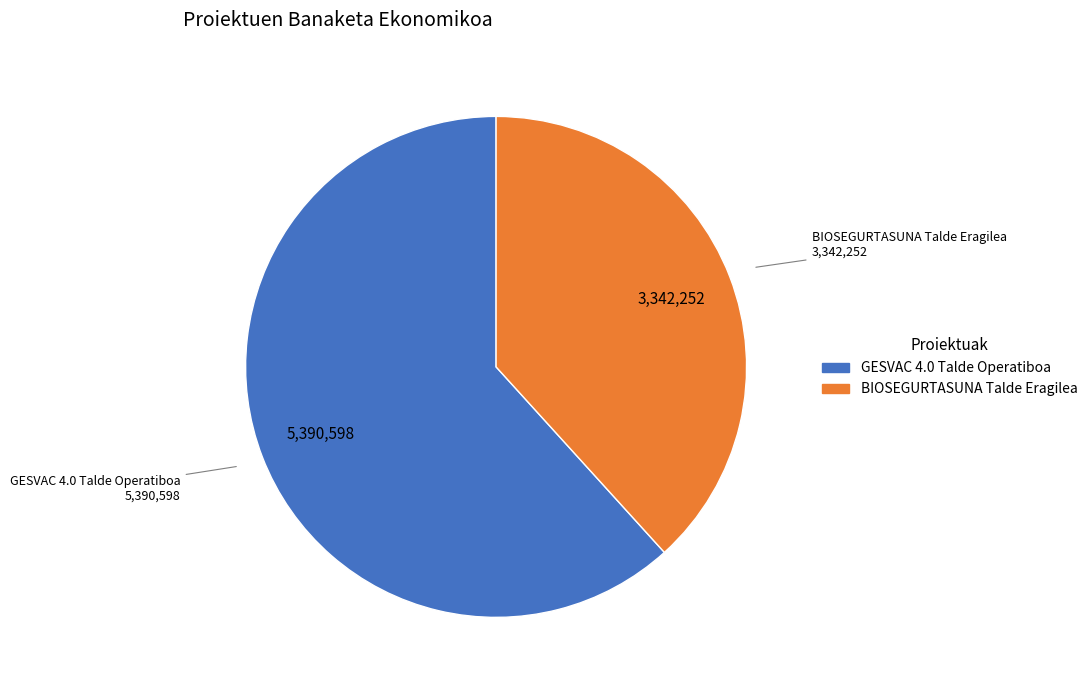

Does BIOSEGURTASUNA Talde Eragilea represent more than half of the total?

No